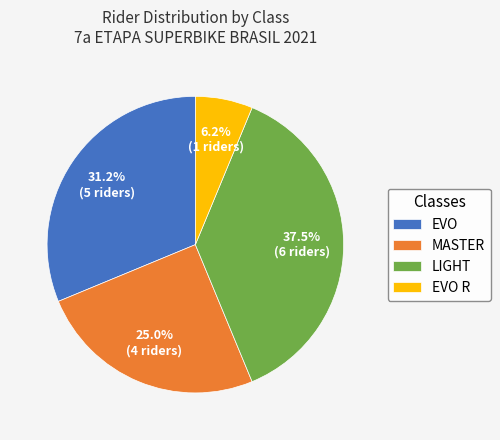

How many segments does this pie chart have?

4